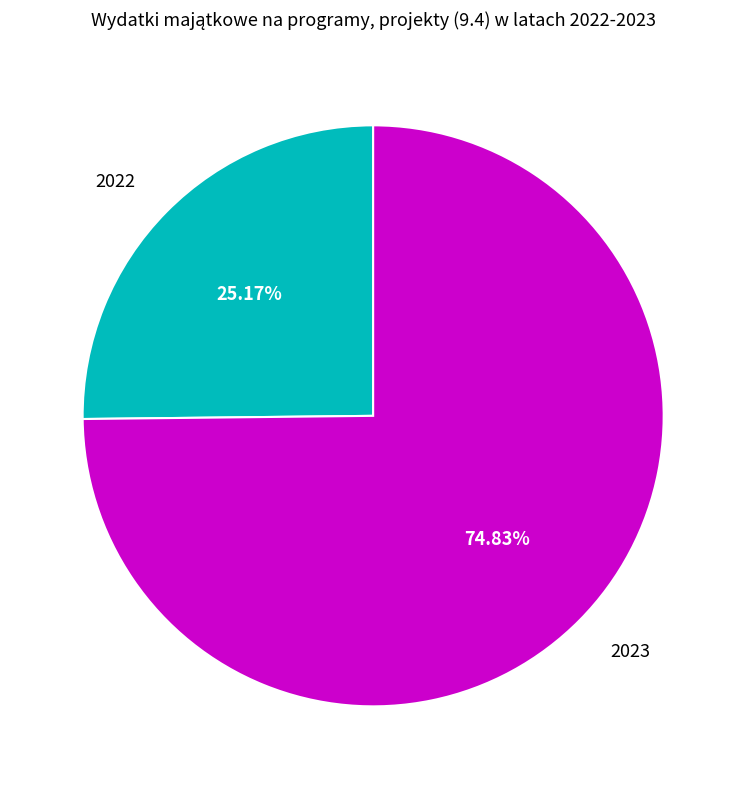

Count the number of slices in the pie.

2